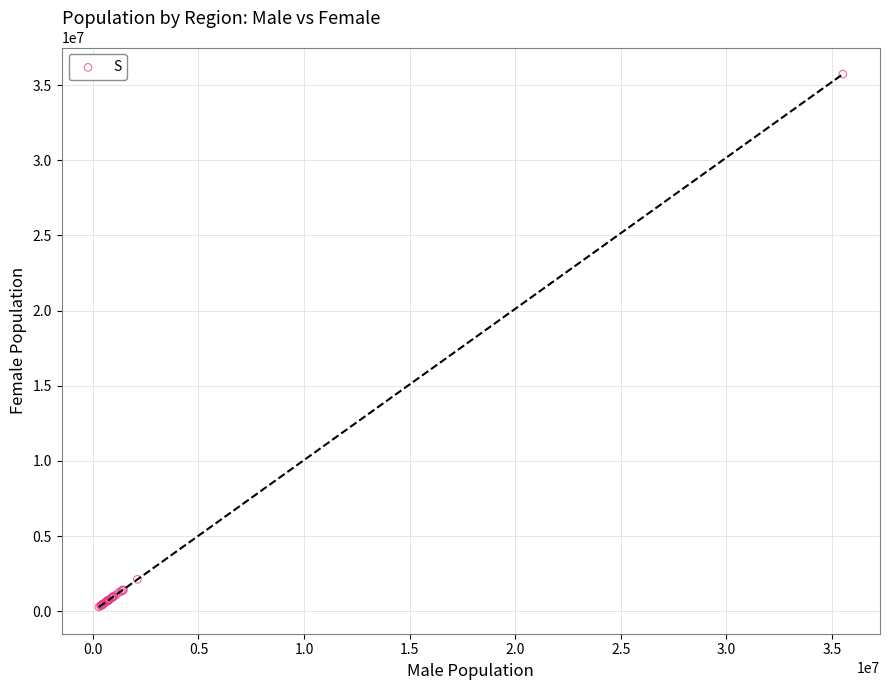

What Y value in the scatter plot is closest to 18010706?

2125829